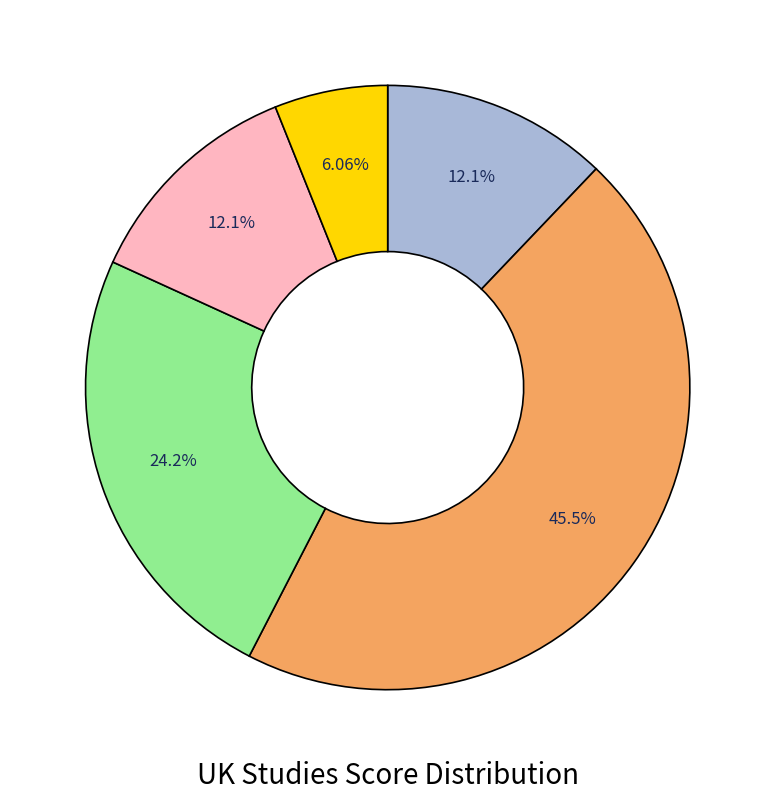

Does any single category account for the majority?

No